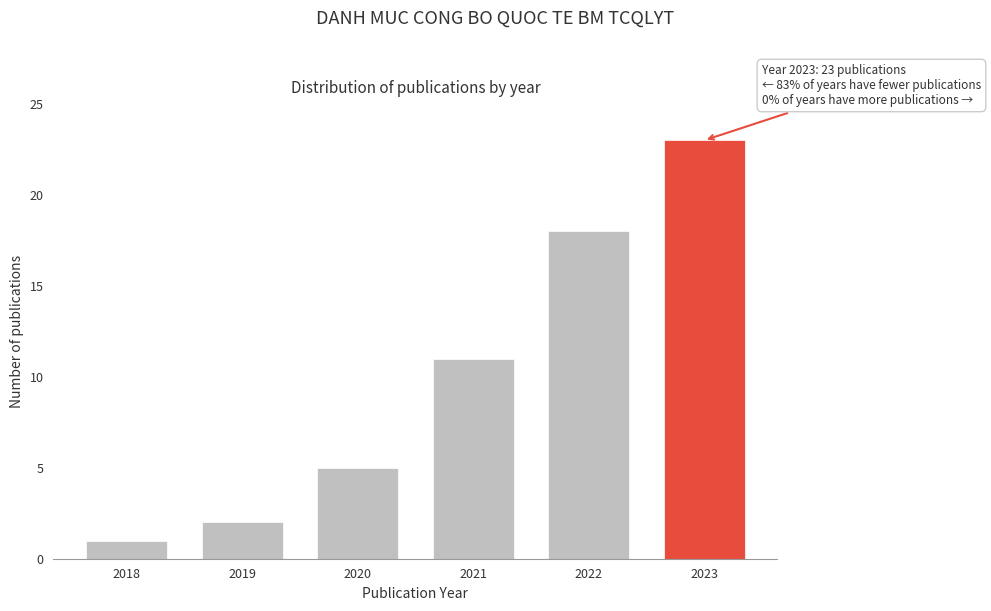

Reading left to right, extract all data points from this chart.

1	2	5	11	18	23